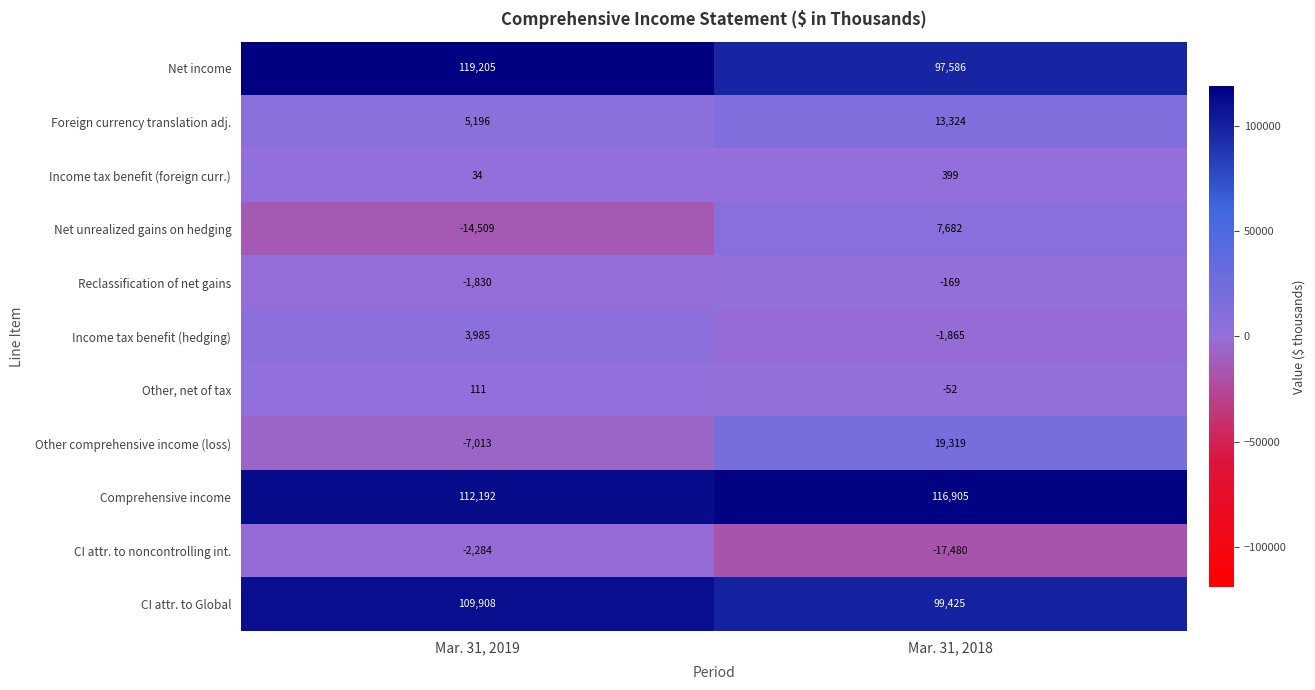

What is the average value of the Other comprehensive income (loss) series?

6153